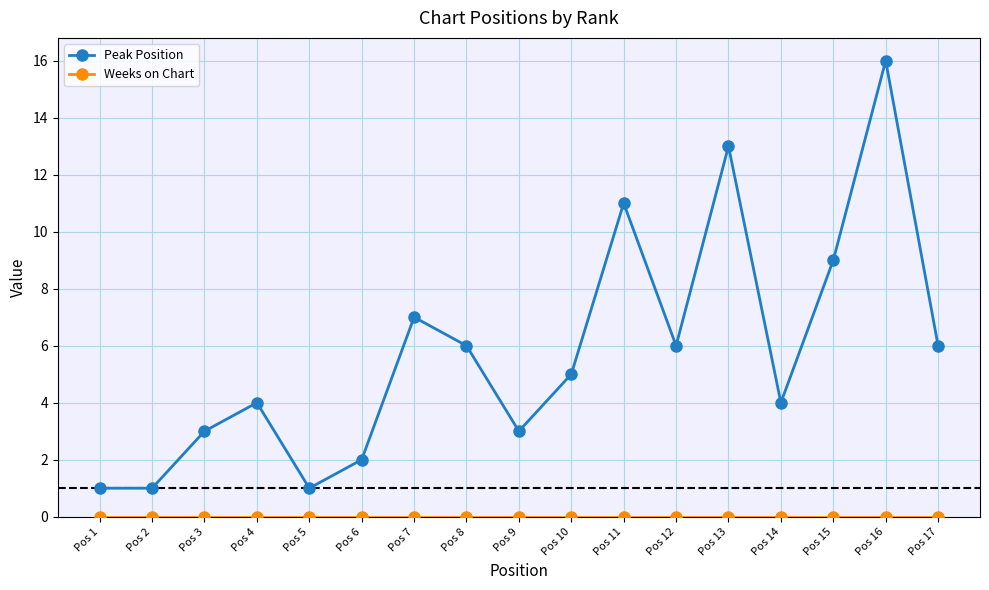

What is the greatest value displayed?

16